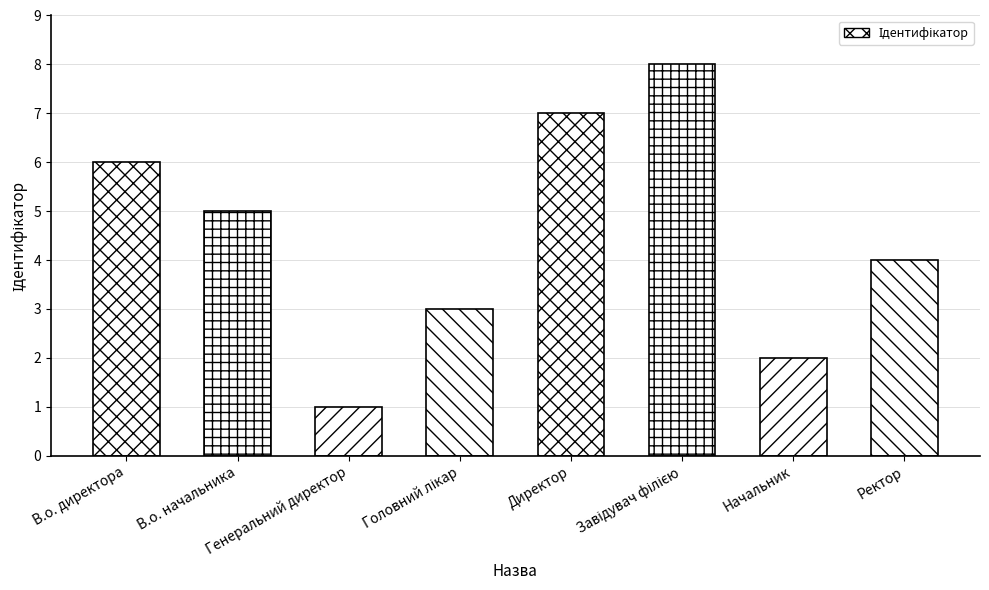

What is the difference between the values at Генеральний директор and В.о. начальника?

4